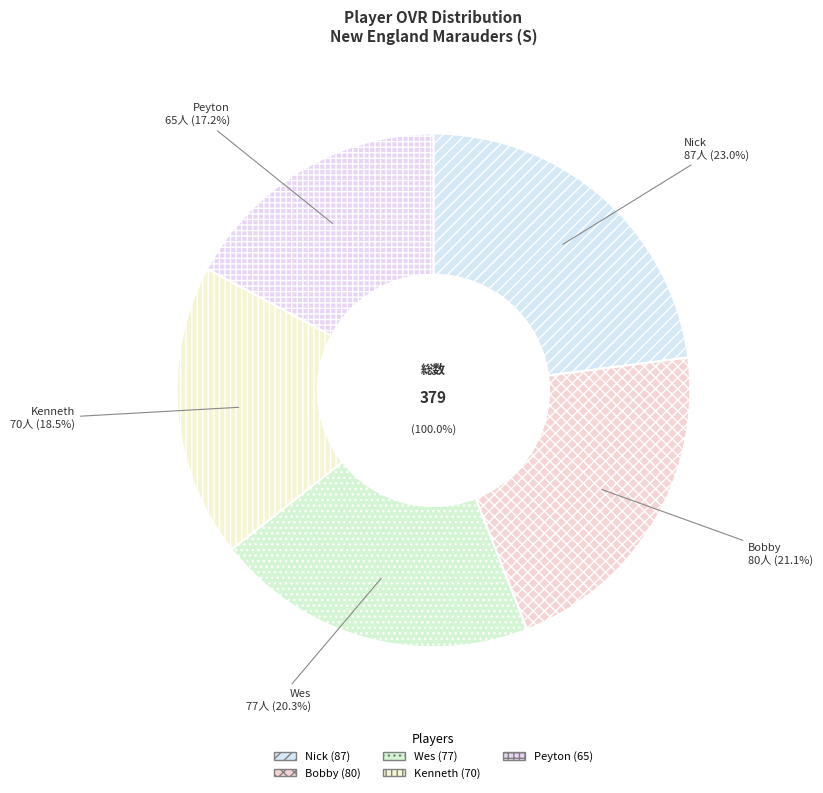

Count the number of slices in the pie.

5